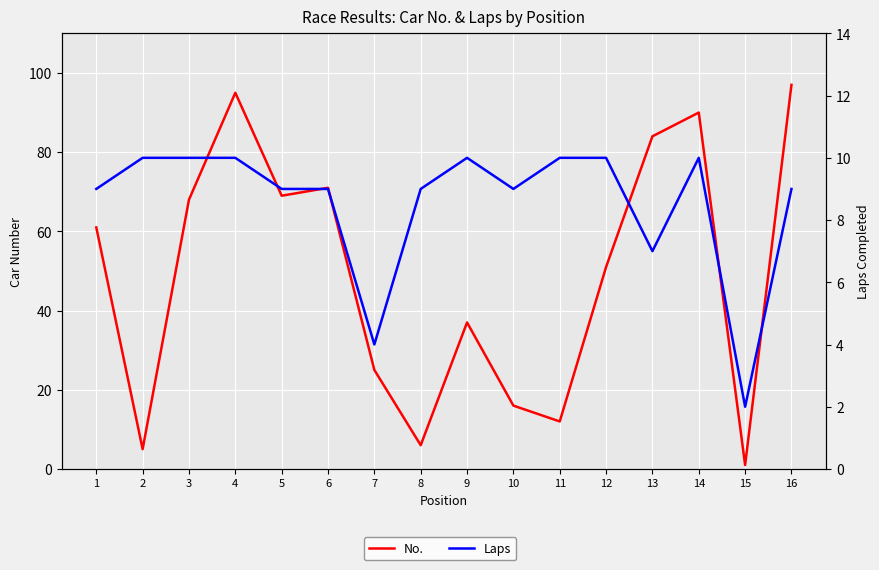

The value of Laps at 1 is 9. True or false?

True